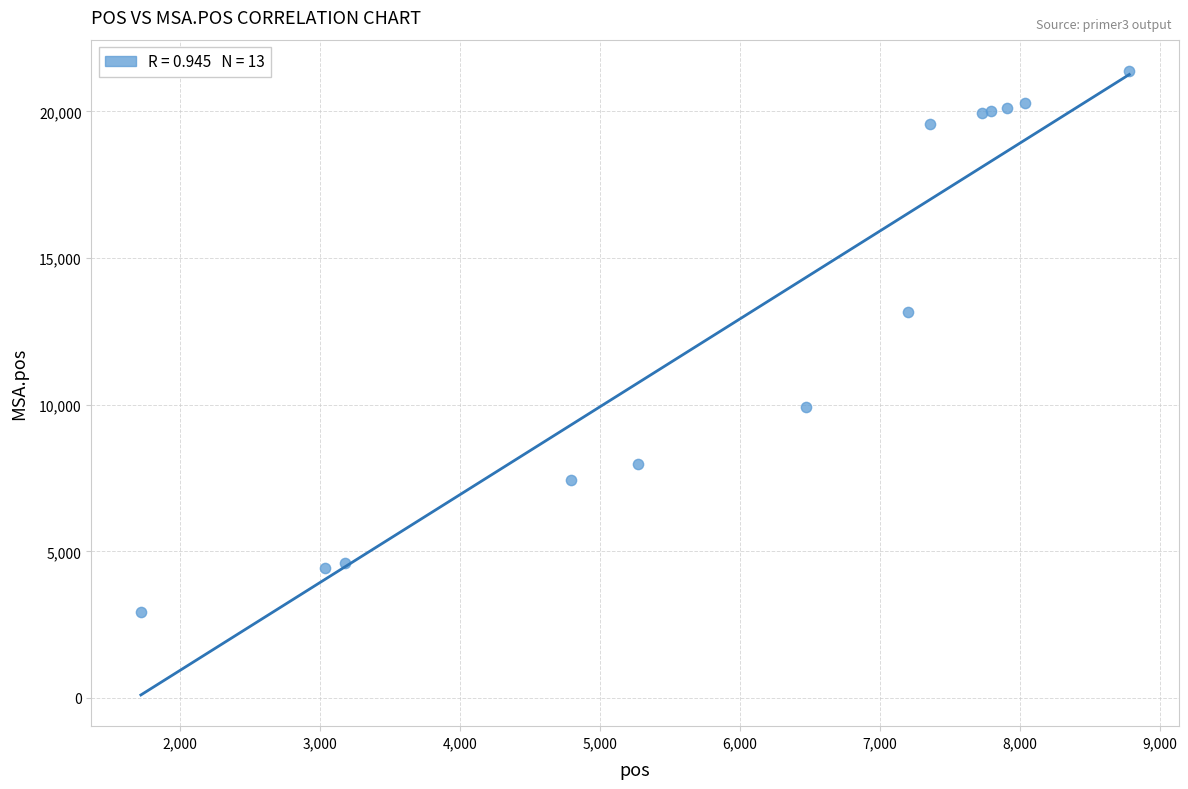

What Y value in the scatter plot is closest to 12163?

13171